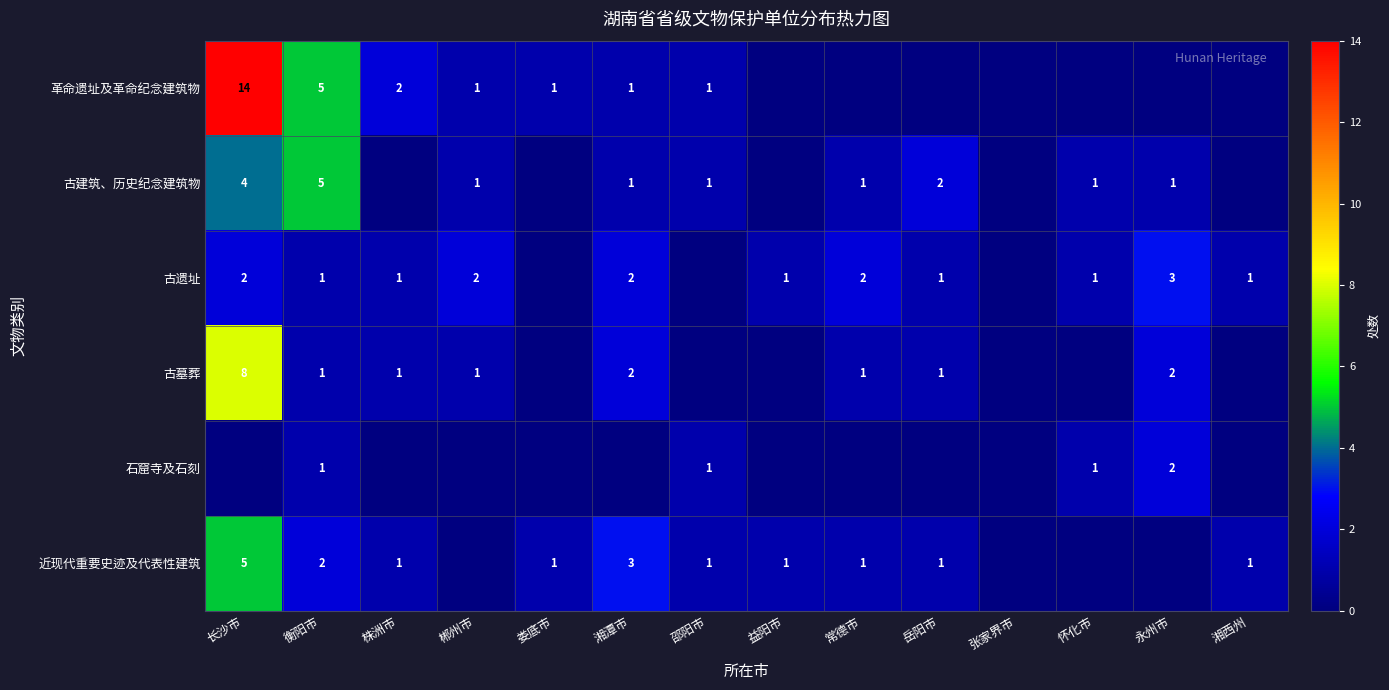

True or false: 古墓葬 has a value of 2 at 湘潭市.

True